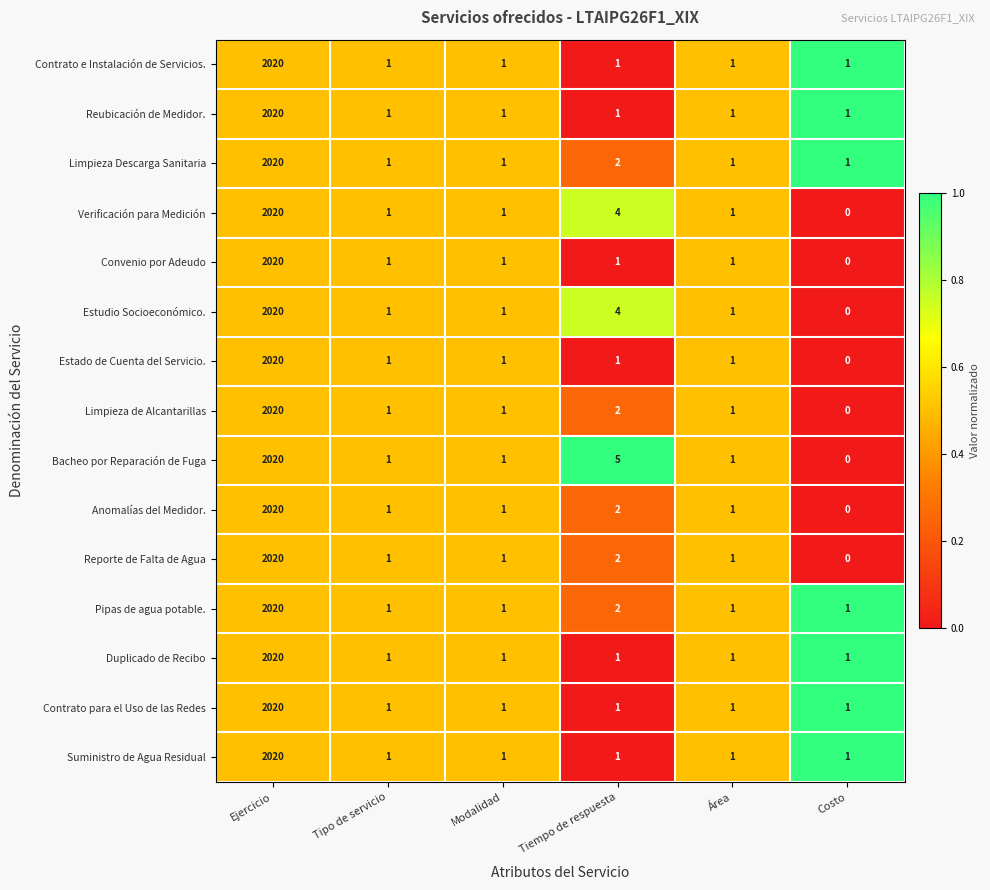

Read the Limpieza de Alcantarillas value at Ejercicio.

2020